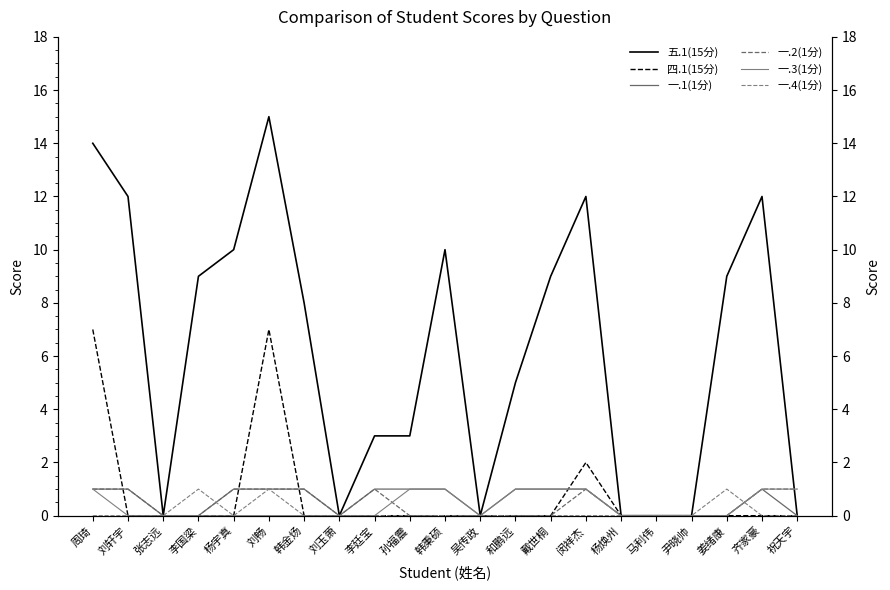

After their last crossing, which series has the higher values: 五.1(15分) or 一.3(1分)?

一.3(1分)